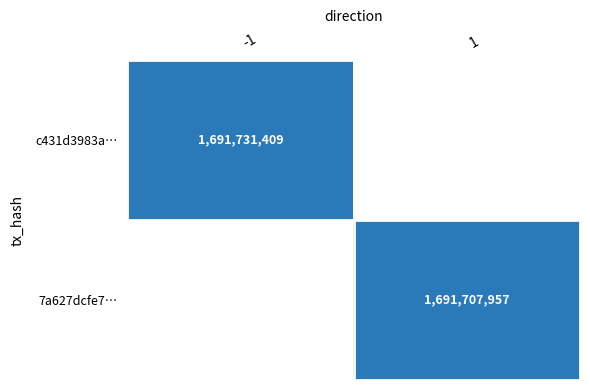

How many categories are shown in the chart?

2